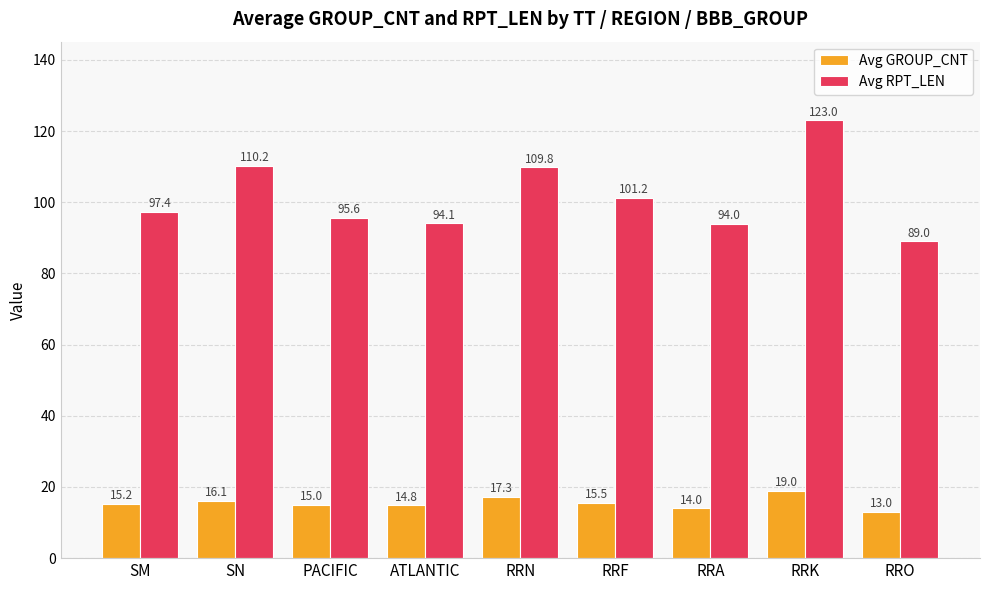

The Avg GROUP_CNT series shows 15.0 at PACIFIC. True or false?

True